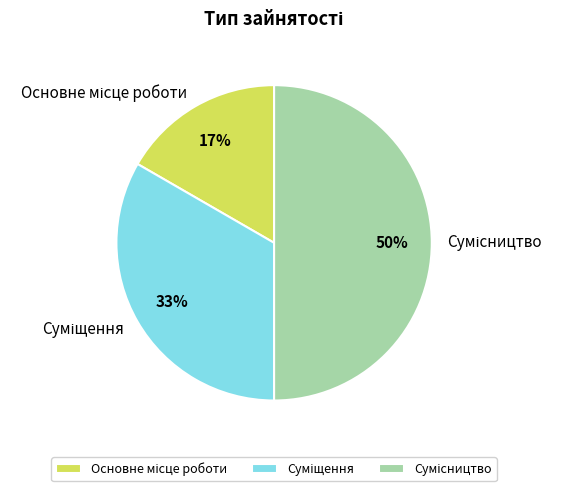

To the nearest percent, what is the difference between the largest and smallest slice percentages?

33%